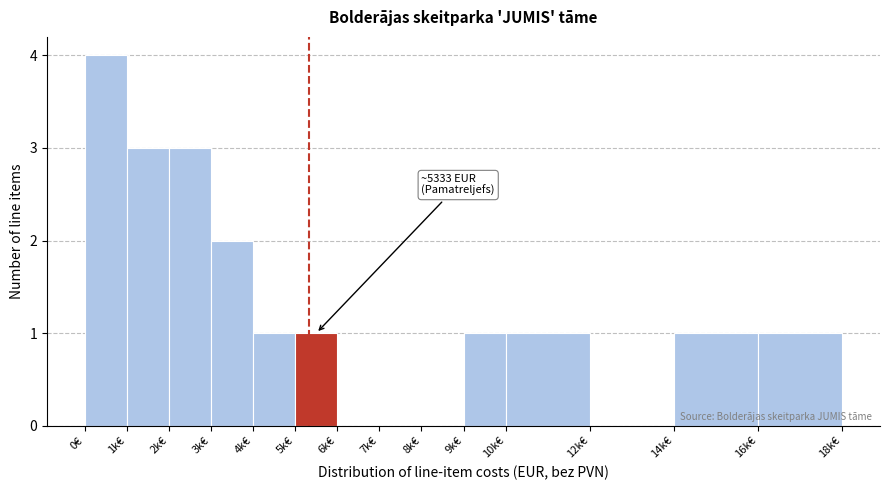

Reading left to right, what are all the values shown in this chart?

0€=4	1k€=3	2k€=3	3k€=2	4k€=1	5k€=1	6k€=0	7k€=0	8k€=0	9k€=1	10k€=1	12k€=0	14k€=1	16k€=1